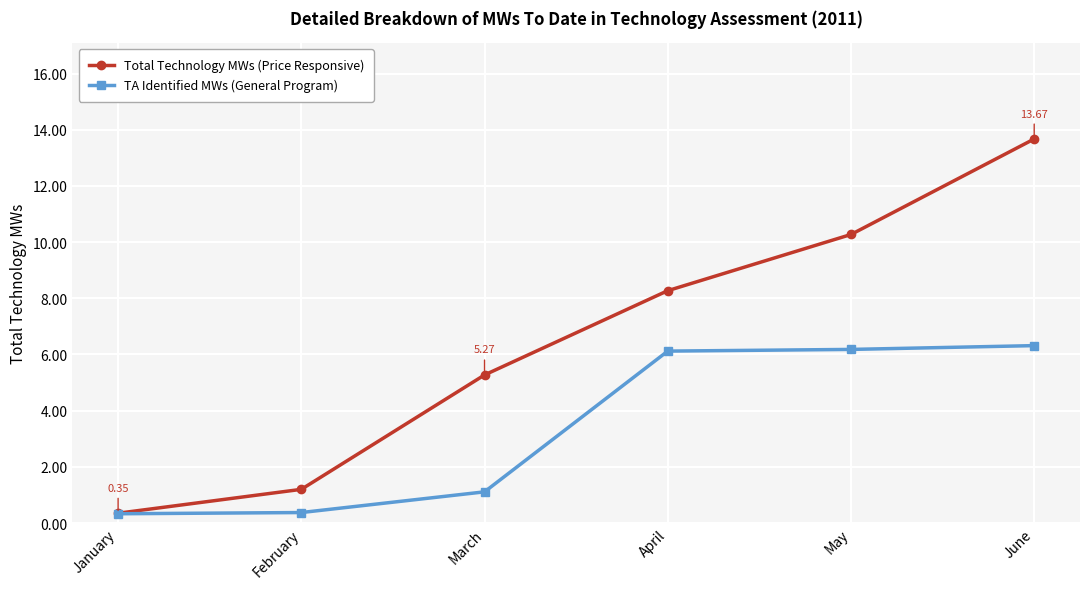

How many categories are shown in the chart?

6